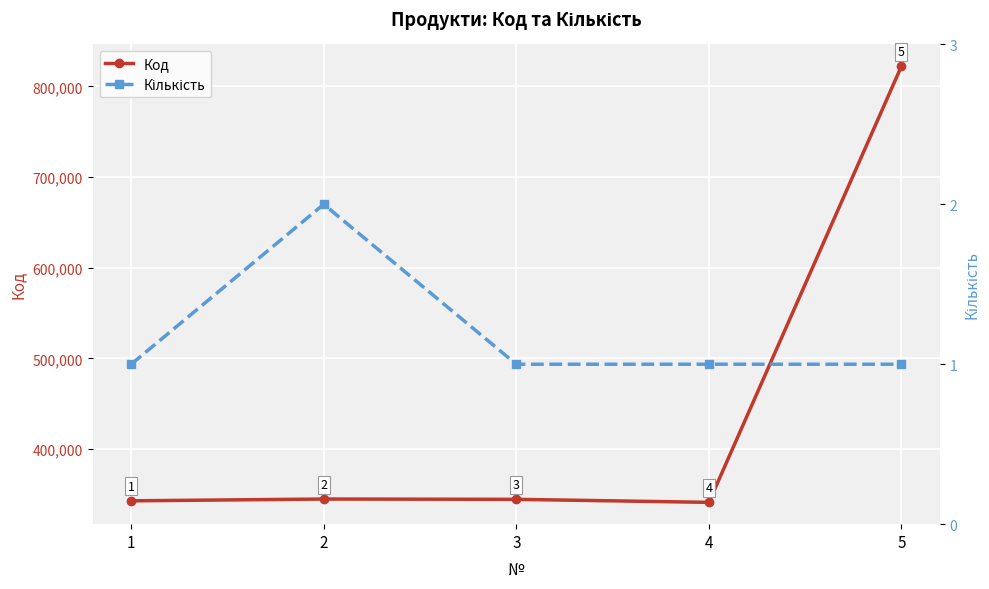

Rank the series by their maximum value, from lowest to highest.

Кількість, Код